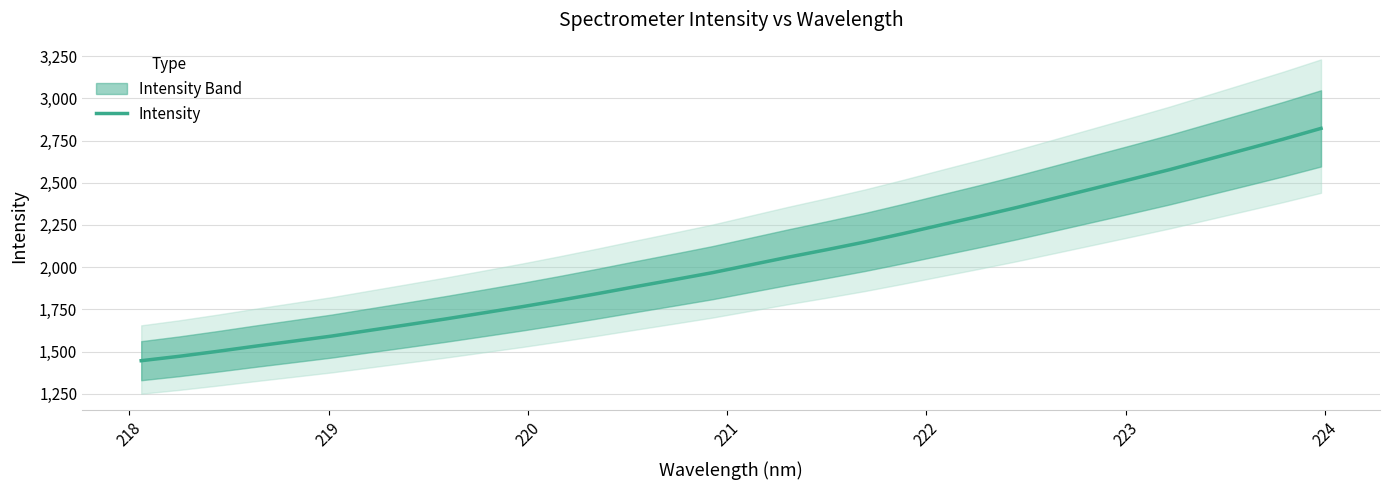

What is the difference between the maximum and minimum values?

1375.9